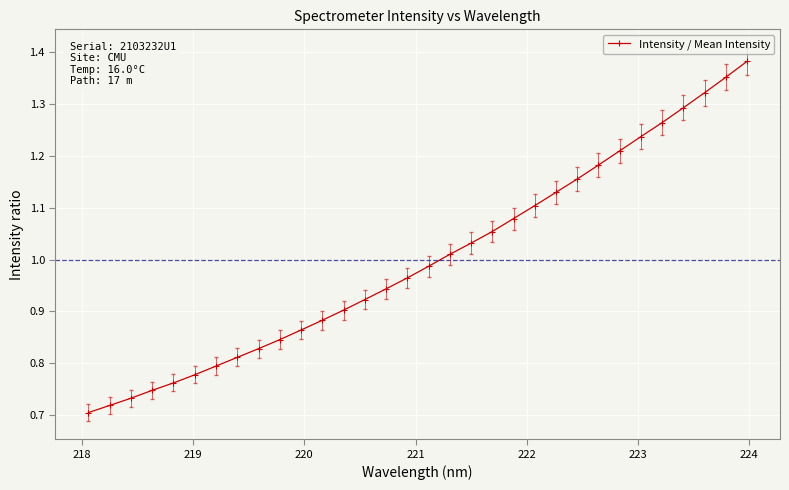

What is the sum of all values?

32.0